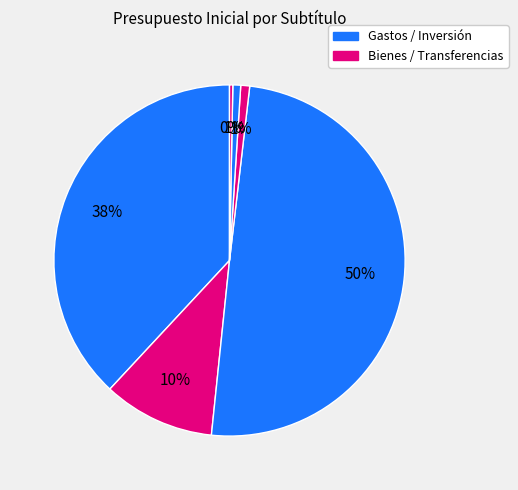

How many segments does this pie chart have?

6